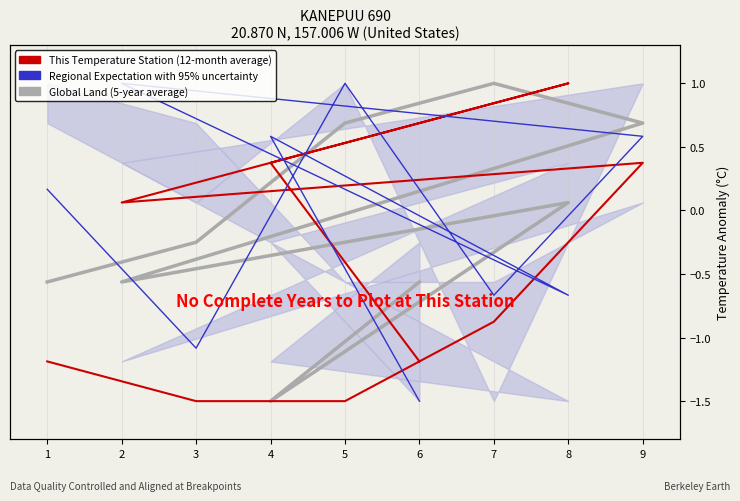

How many categories are shown in the chart?

9